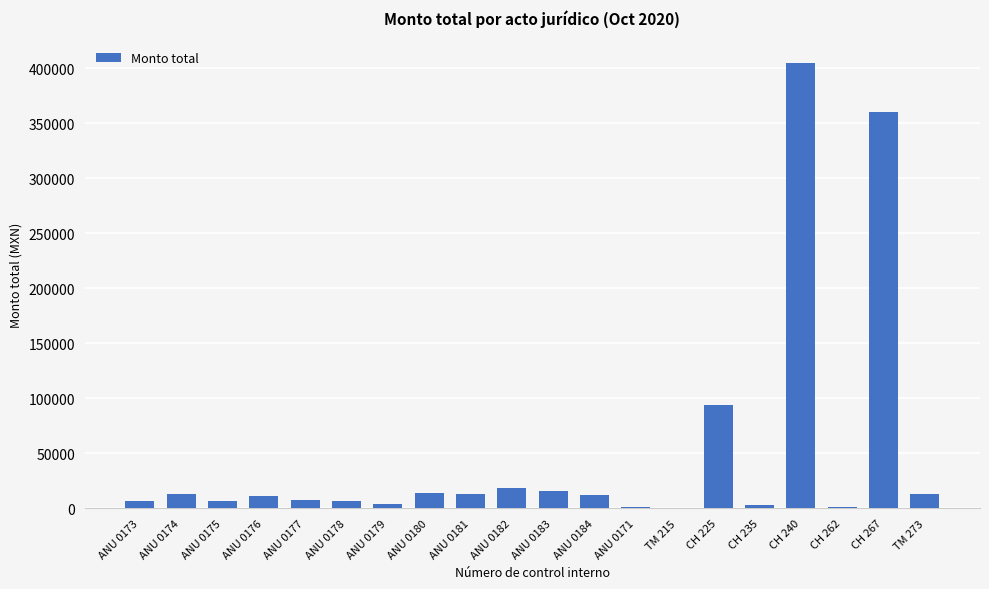

What is the sum of all values?

1005661.3